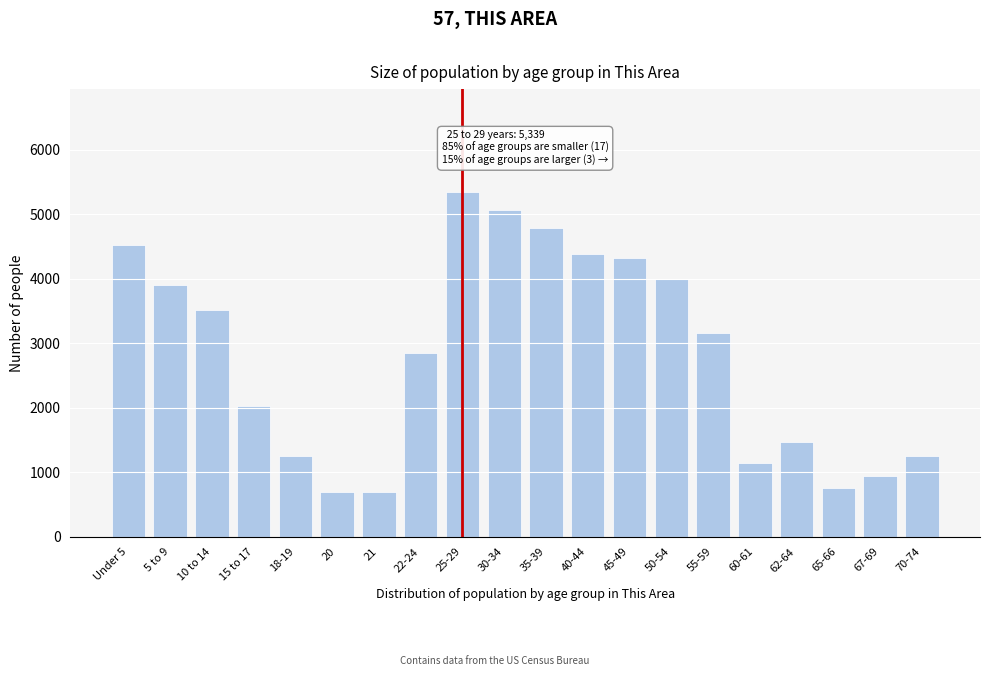

What is the sum of the values at 62-64 and 45-49?

5792